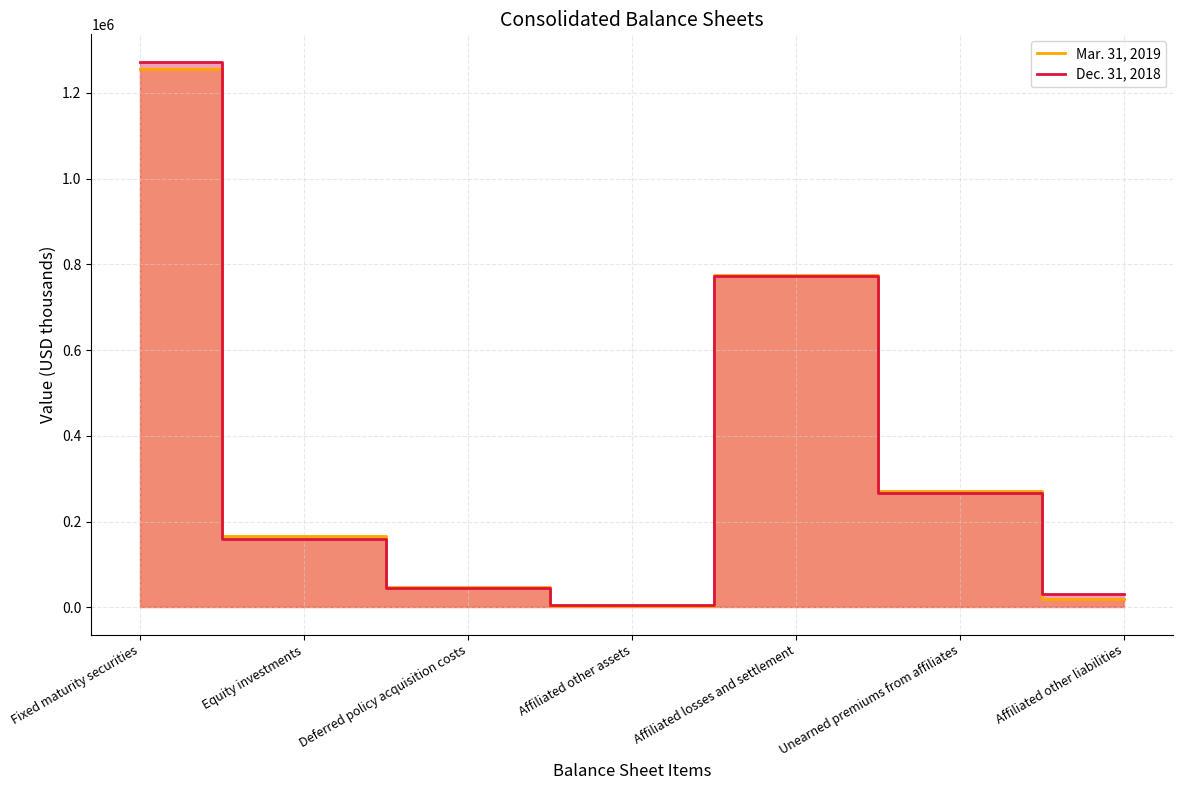

Reading left to right, list all the values displayed in this chart.

Mar. 31, 2019: Fixed maturity securities=1255775	Equity investments=167632	Deferred policy acquisition costs=47422	Affiliated other assets=3678	Affiliated losses and settlement=774644	Unearned premiums from affiliates=271127	Affiliated other liabilities=20328
Dec. 31, 2018: Fixed maturity securities=1273132	Equity investments=160371	Deferred policy acquisition costs=44440	Affiliated other assets=4510	Affiliated losses and settlement=771872	Unearned premiums from affiliates=267064	Affiliated other liabilities=31121